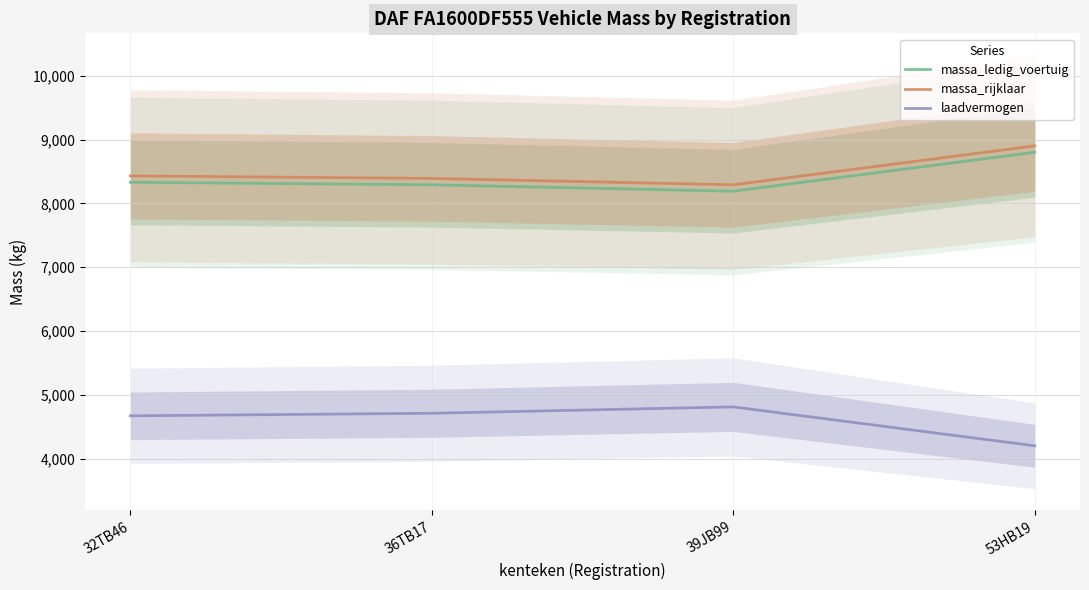

Reading left to right, extract all data points from this chart.

massa_ledig_voertuig: 32TB46=8330	36TB17=8290	39JB99=8190	53HB19=8800
massa_rijklaar: 32TB46=8430	36TB17=8390	39JB99=8290	53HB19=8900
laadvermogen: 32TB46=4670	36TB17=4710	39JB99=4810	53HB19=4200